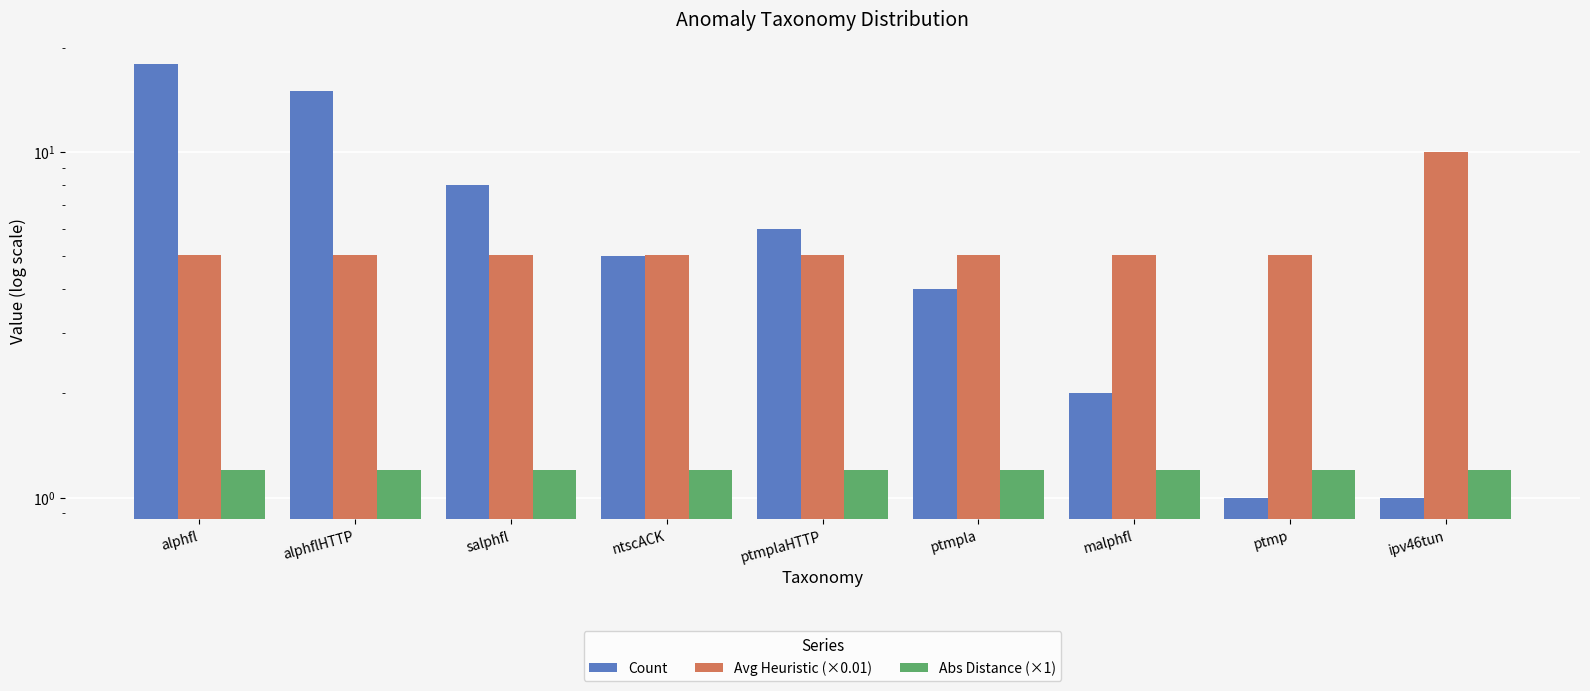

What is the label of the 3rd bar from the right?

malphfl